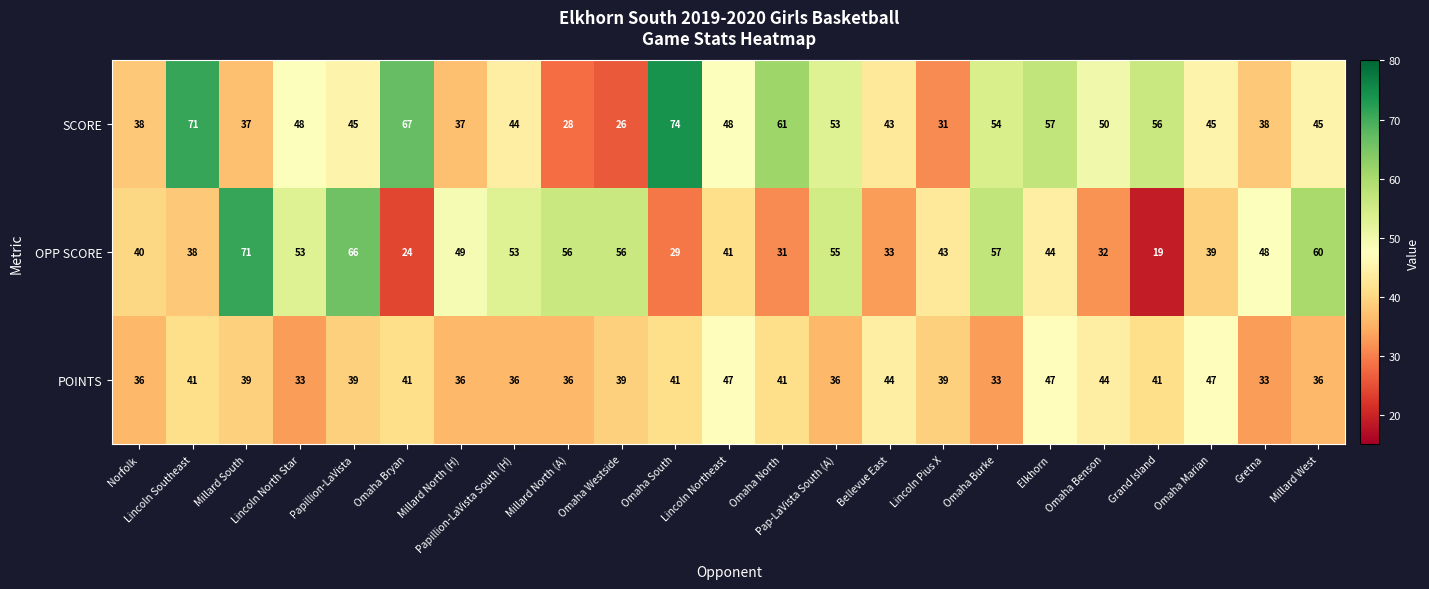

At which category does the chart reach its minimum across all series?

Grand Island